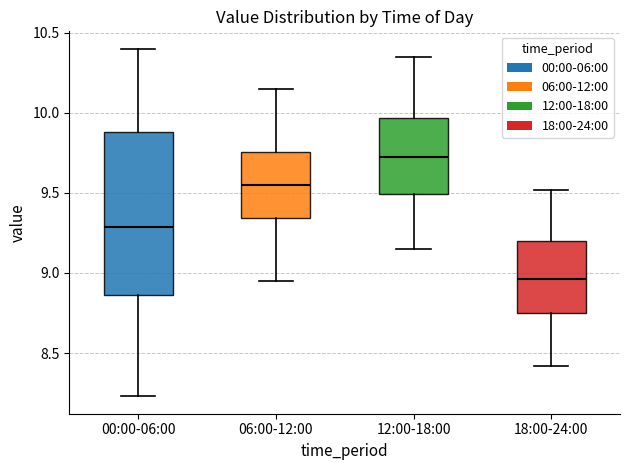

Where is the lower edge of the box for 06:00-12:00 on the y-axis? The values are not printed on the chart, so give them approximately, as read against the axis.

9.35